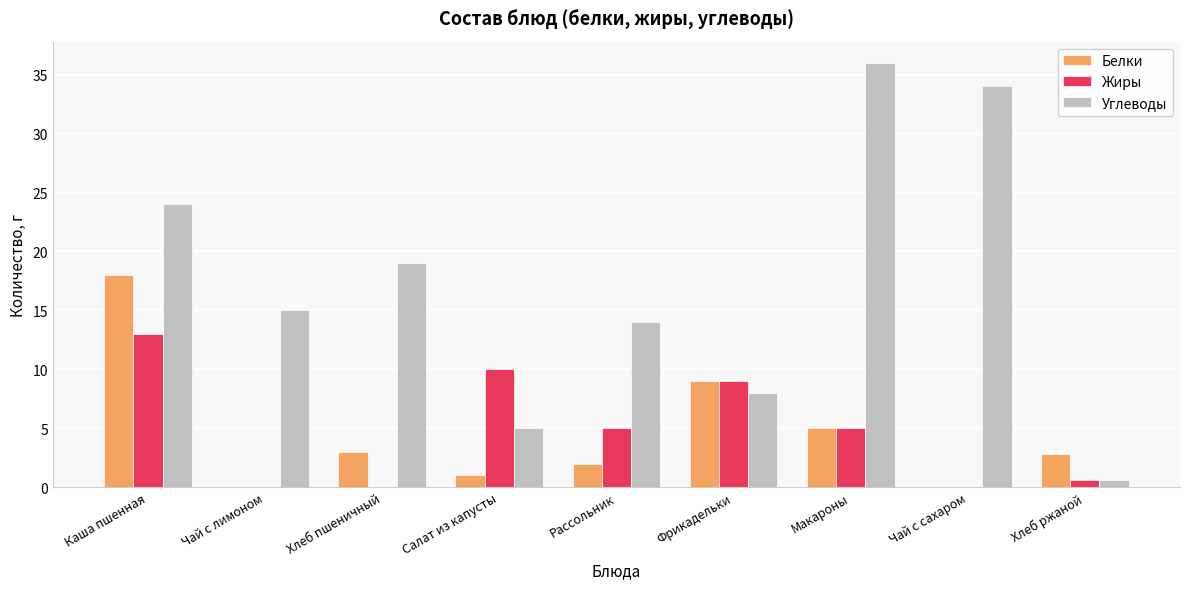

The Белки series shows 18.0 at Каша пшенная. True or false?

True